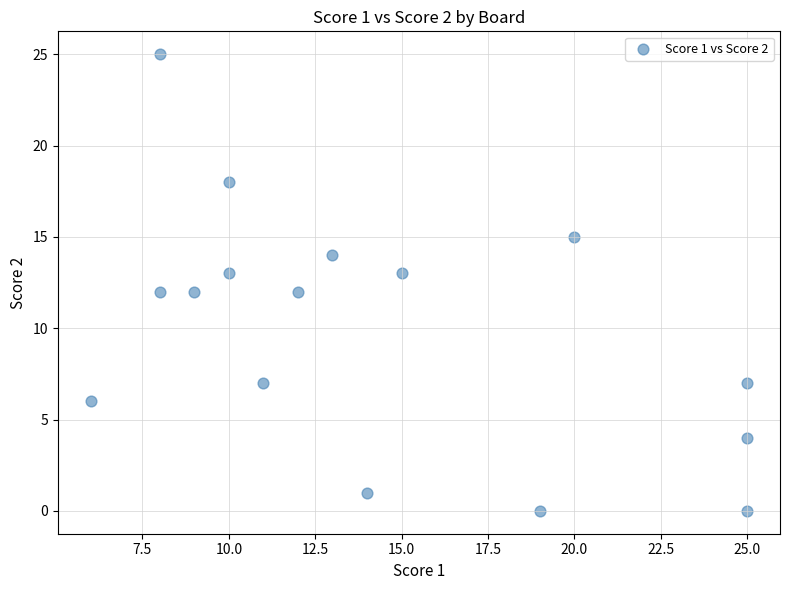

What is the range of Y values (max minus min)?

25